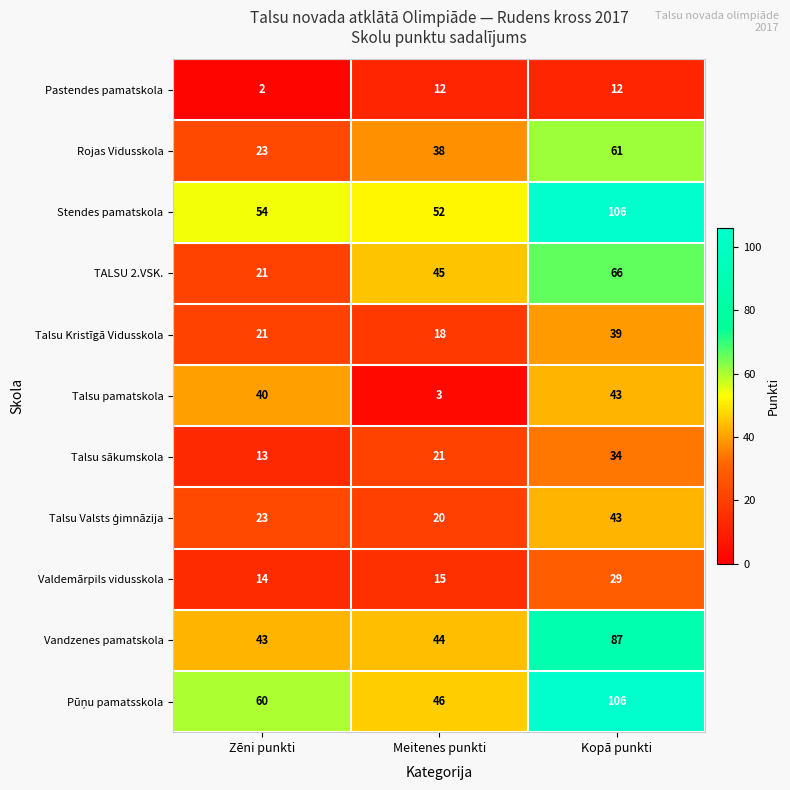

True or false: TALSU 2.VSK. has a value of 66 at Kopā punkti.

True